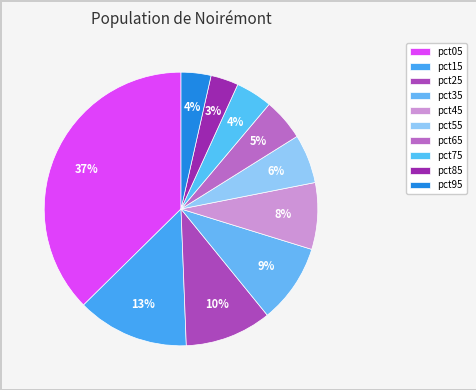

The pct85 slice represents 16% of the pie. True or false?

False